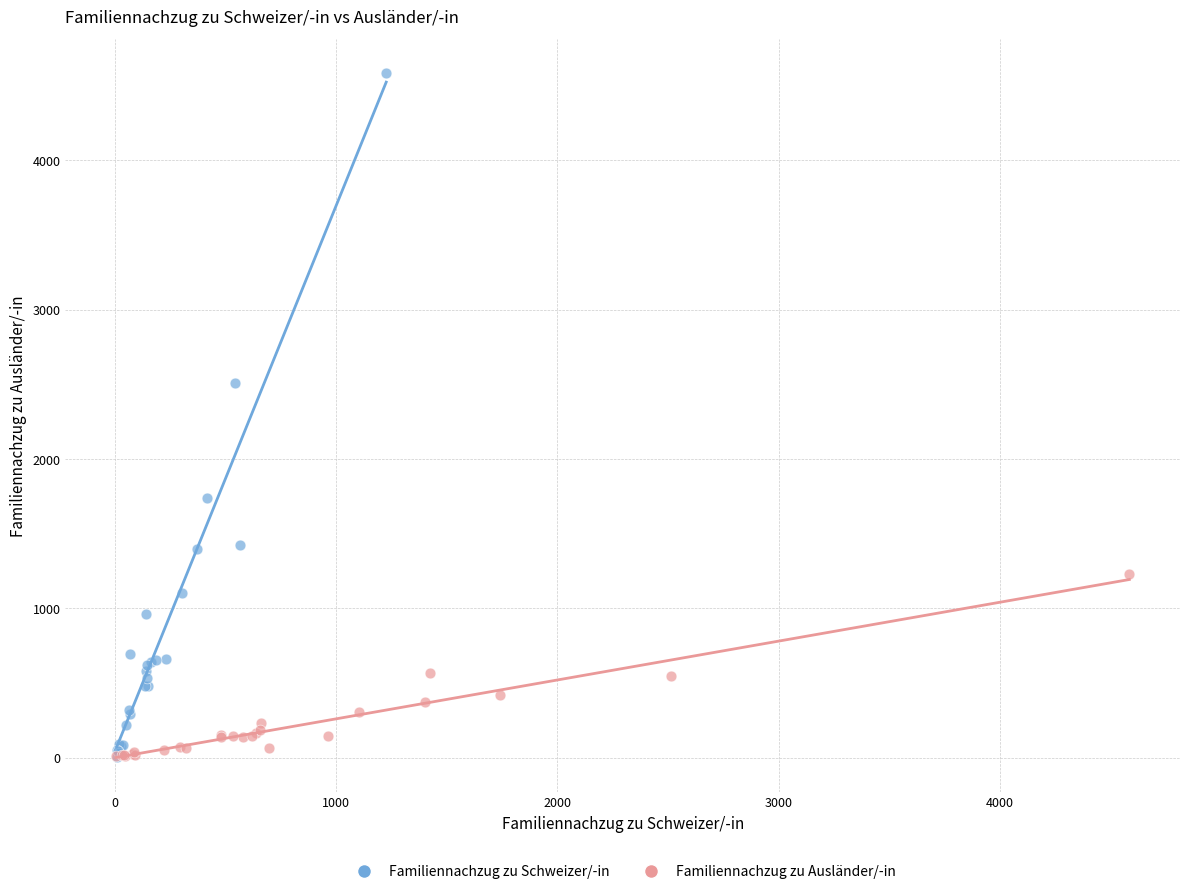

What are all the series names shown in the legend?

Familiennachzug zu Schweizer/-in, Familiennachzug zu Ausländer/-in